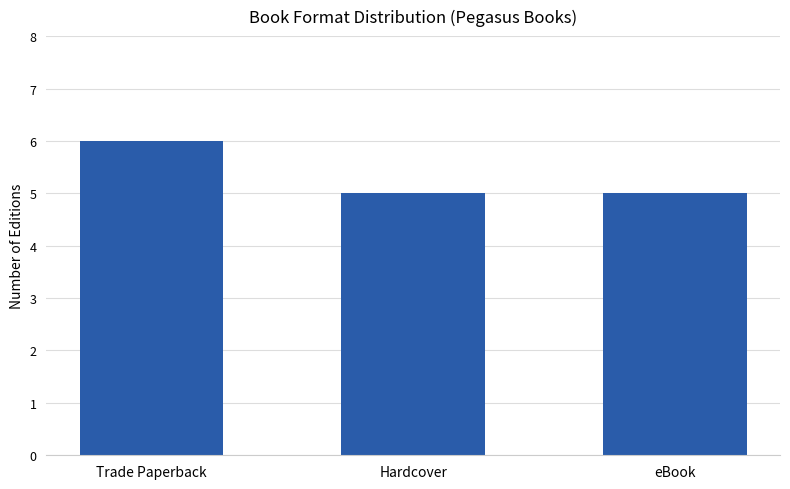

What is the difference between the maximum and minimum values?

1